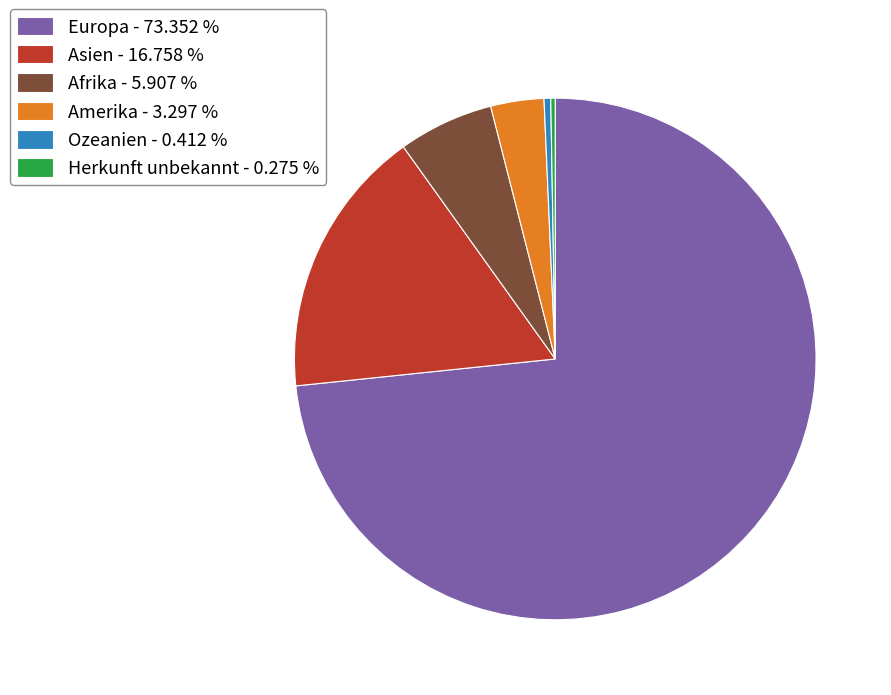

What is the ratio of the value at Asien - 16.758 % to the value at Afrika - 5.907 %?

2.8